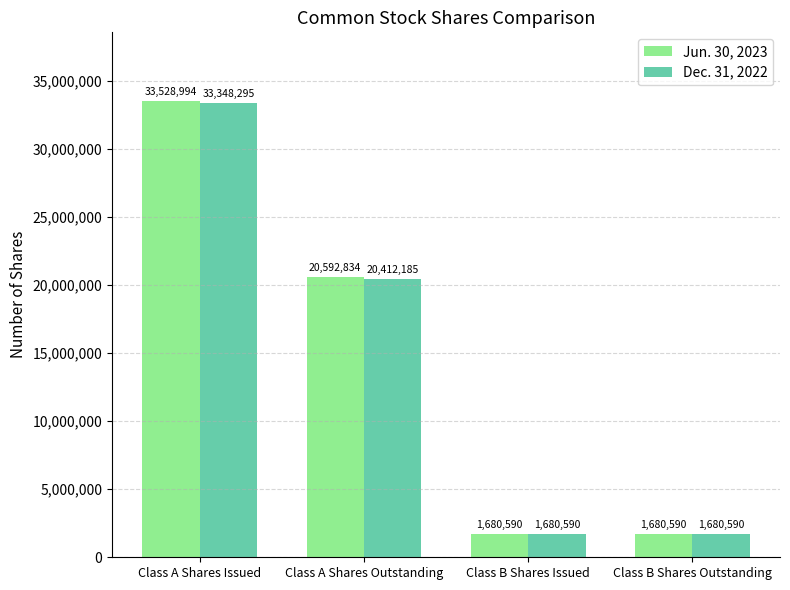

Which series has the largest total across all categories?

Jun. 30, 2023